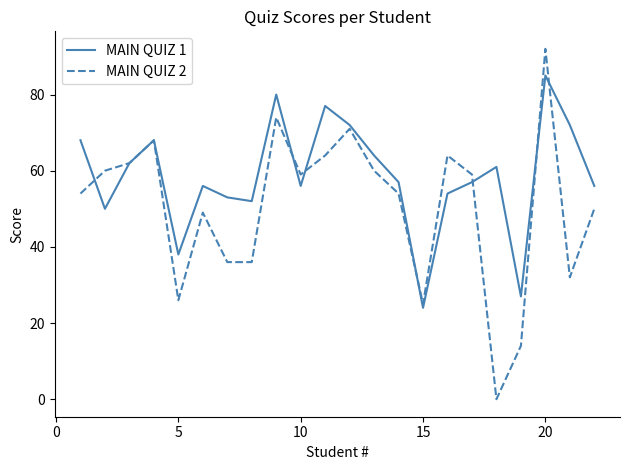

List the series in order of their overall mean, highest first.

MAIN QUIZ 1, MAIN QUIZ 2